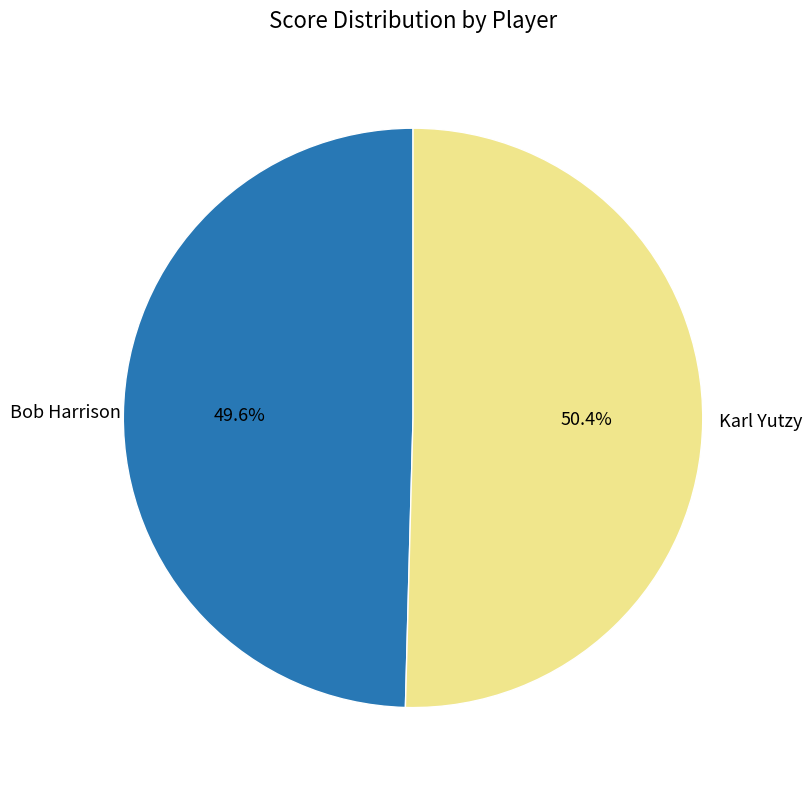

Does any single category account for the majority?

Yes